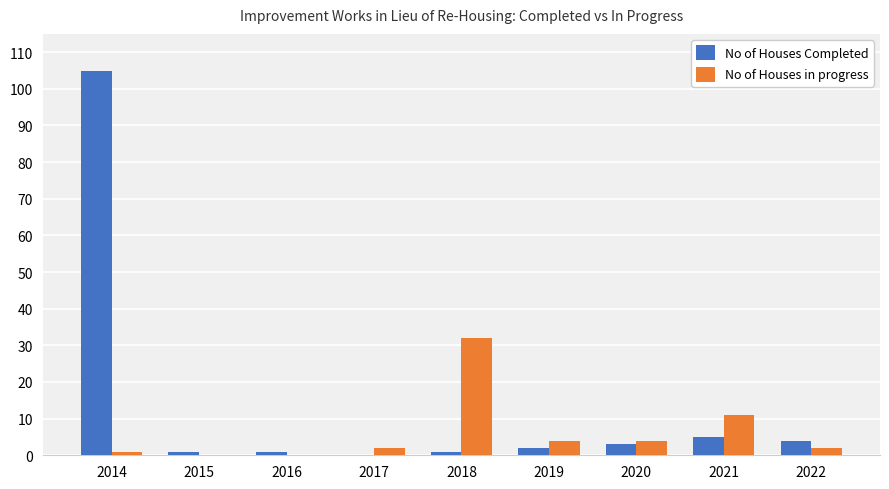

Which series changed the most between 2015 and 2018?

No of Houses in progress